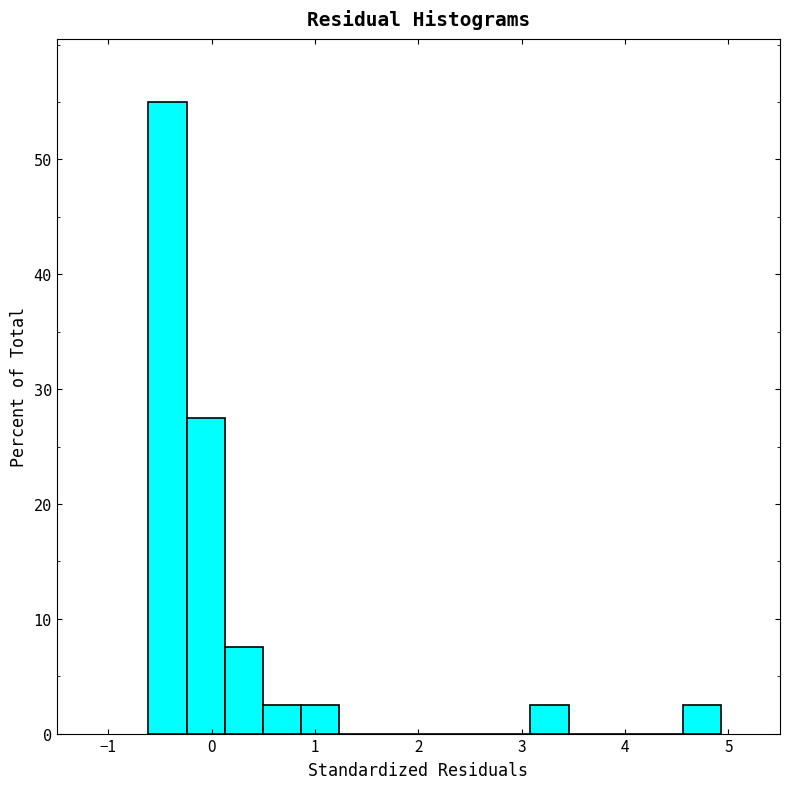

Read against the x-axis, roughly where is the centre of the tallest bar?

-0.4